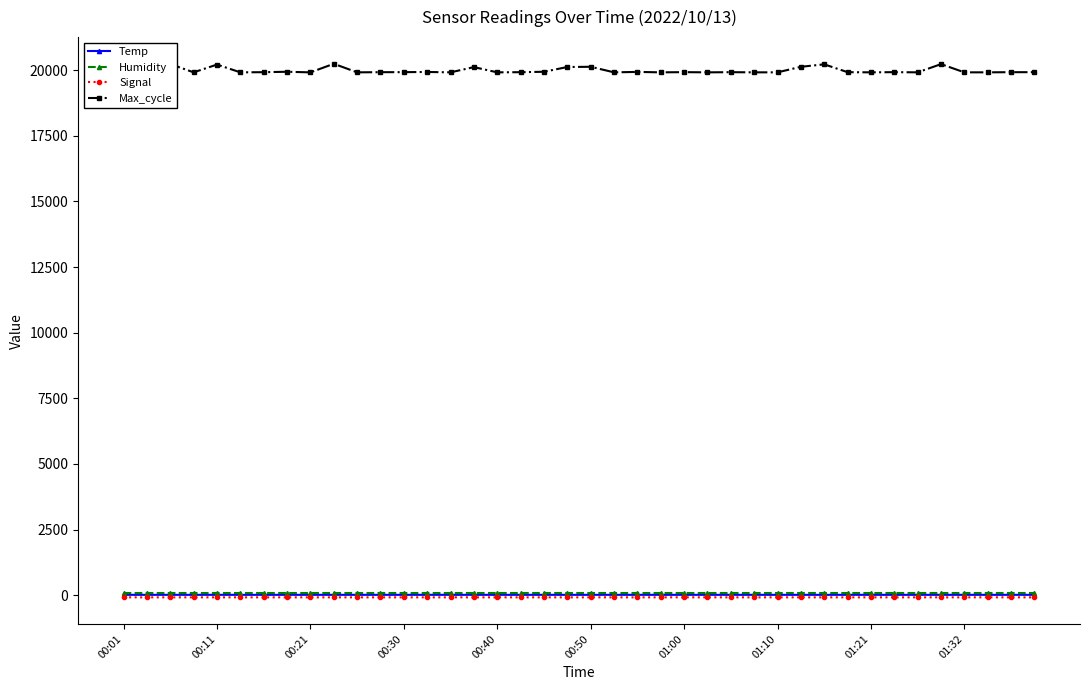

True or false: Temp has more than 0 points higher than both neighbors.

True